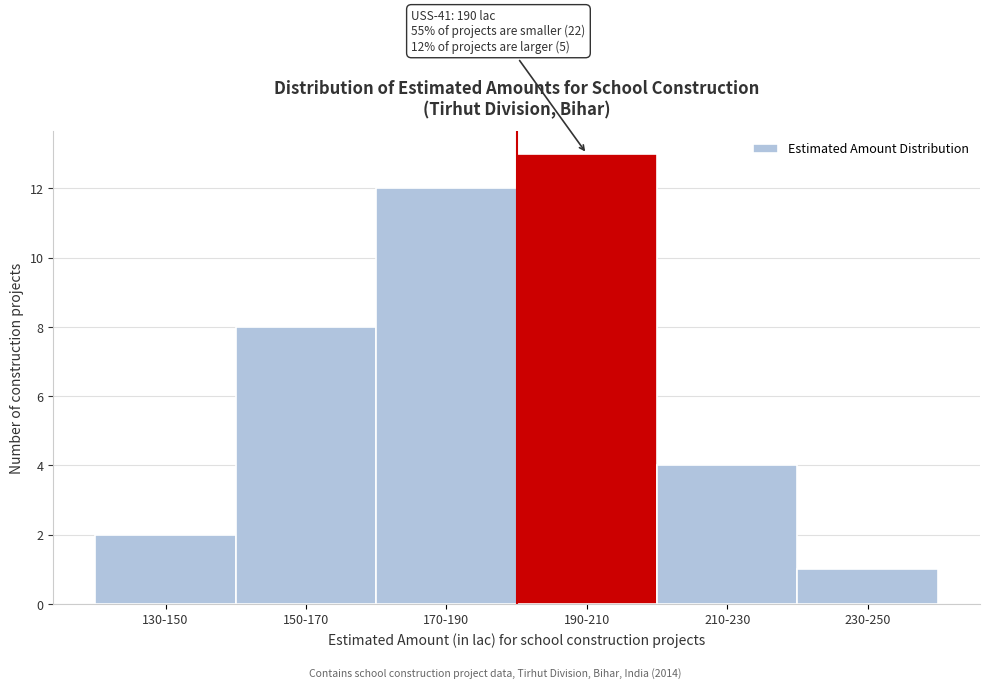

Reading left to right, extract all data points from this chart.

130-150=2	150-170=8	170-190=12	190-210=13	210-230=4	230-250=1